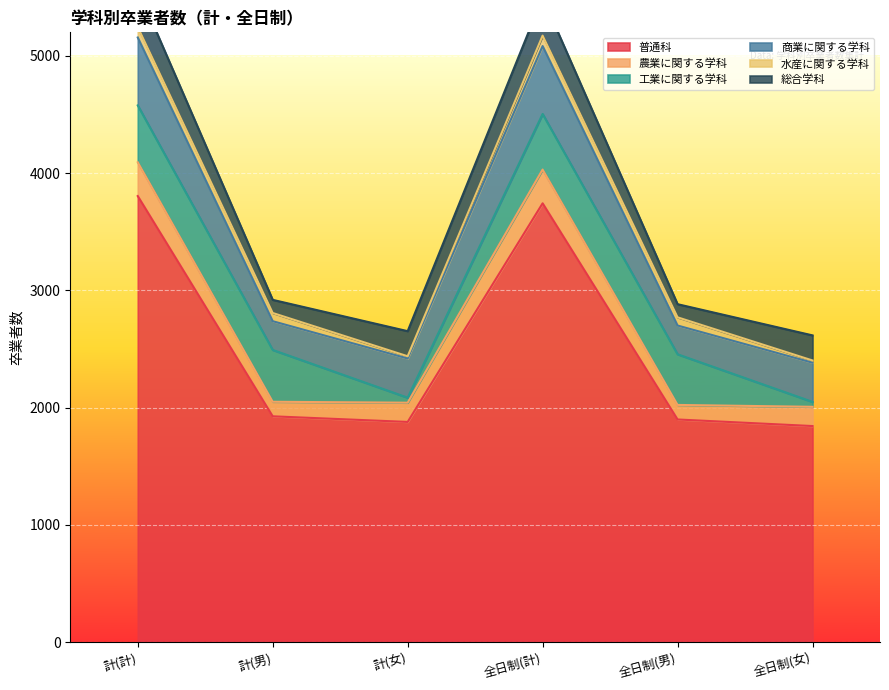

True or false: 水産に関する学科 and 総合学科 cross at least once.

False